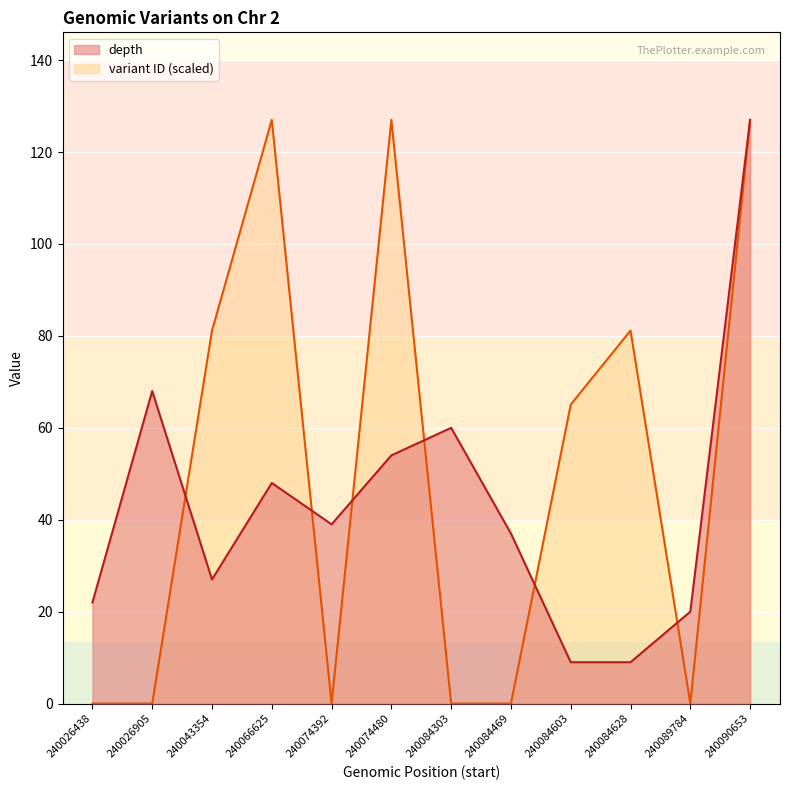

What is the sum of all variant ID (scaled) values?

608.4